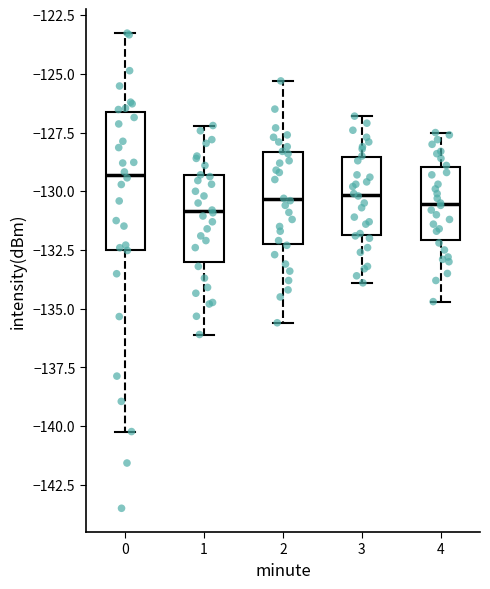

Which box is the tallest, from its lower edge to its upper edge?

0